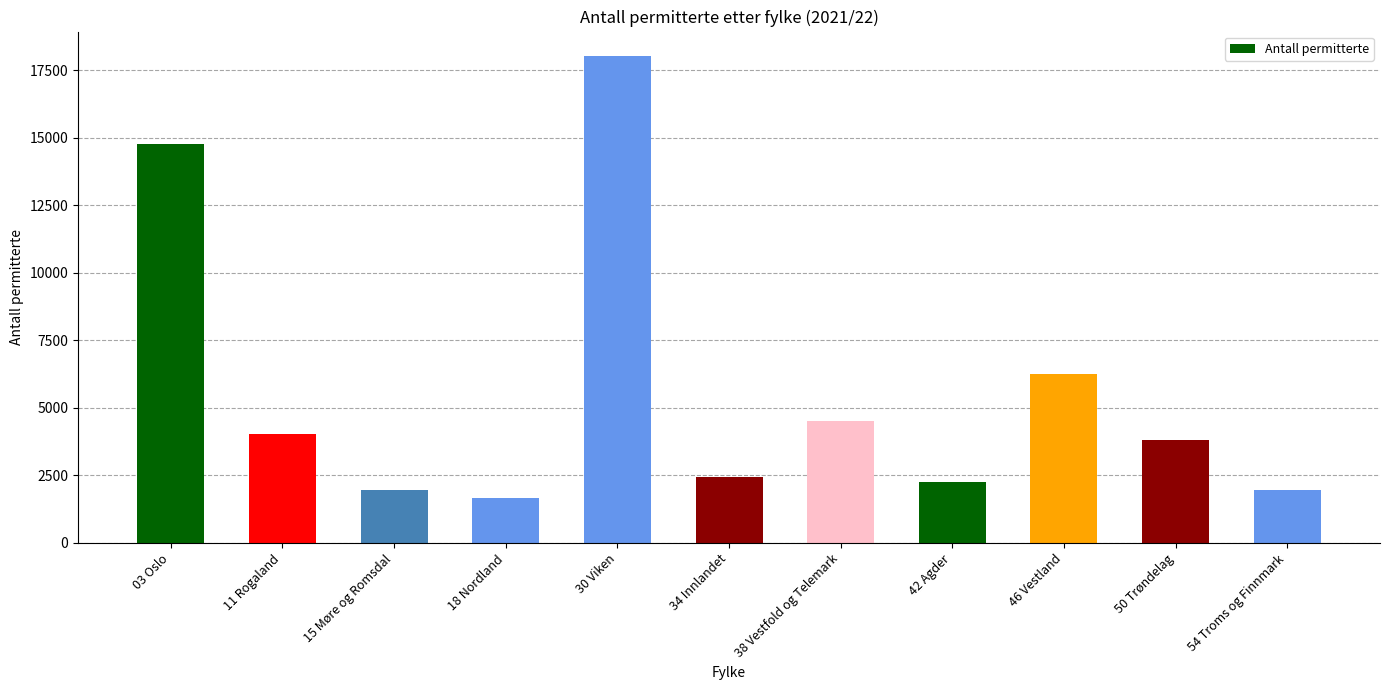

What is the sum of the values at 38 Vestfold og Telemark and 18 Nordland?

6191